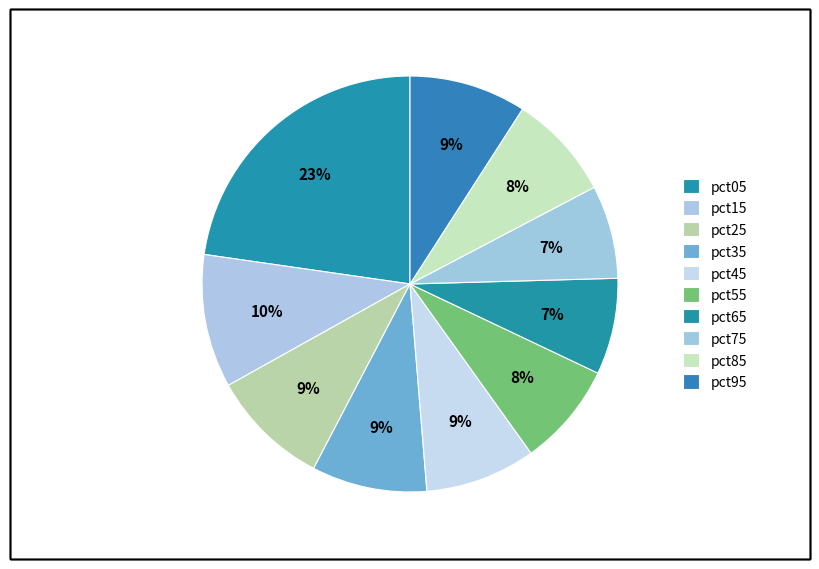

What percentage is the pct35 slice, to the nearest percent?

9%